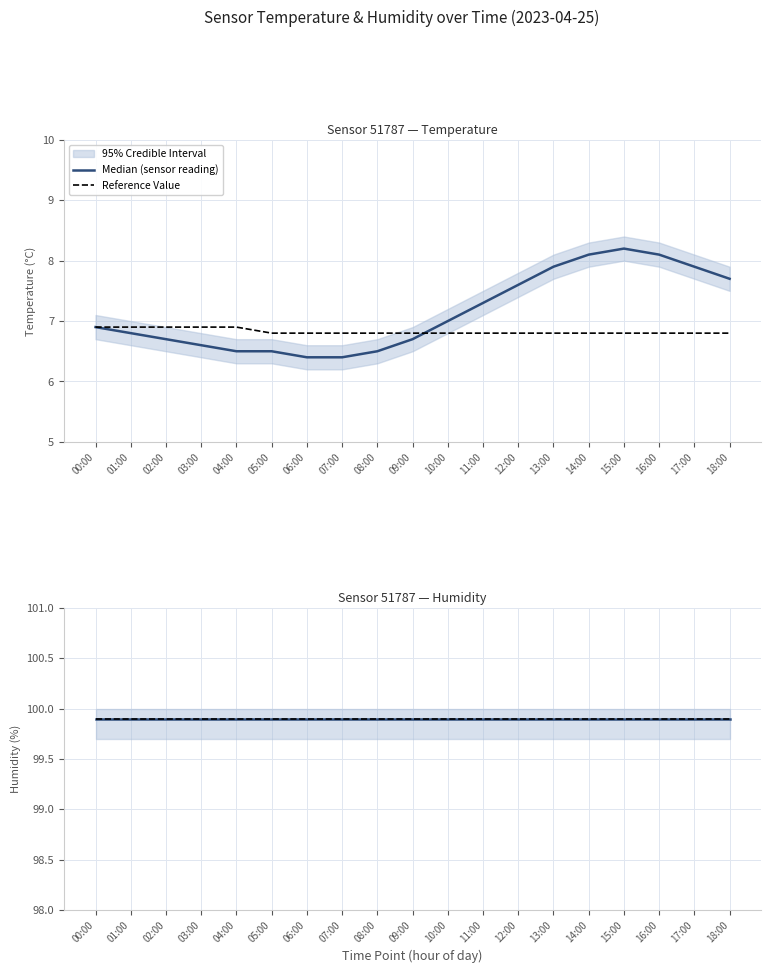

Reading right to left, extract all data points from this chart.

7.7	7.9	8.1	8.2	8.1	7.9	7.6	7.3	7.0	6.7	6.5	6.4	6.4	6.5	6.5	6.6	6.7	6.8	6.9